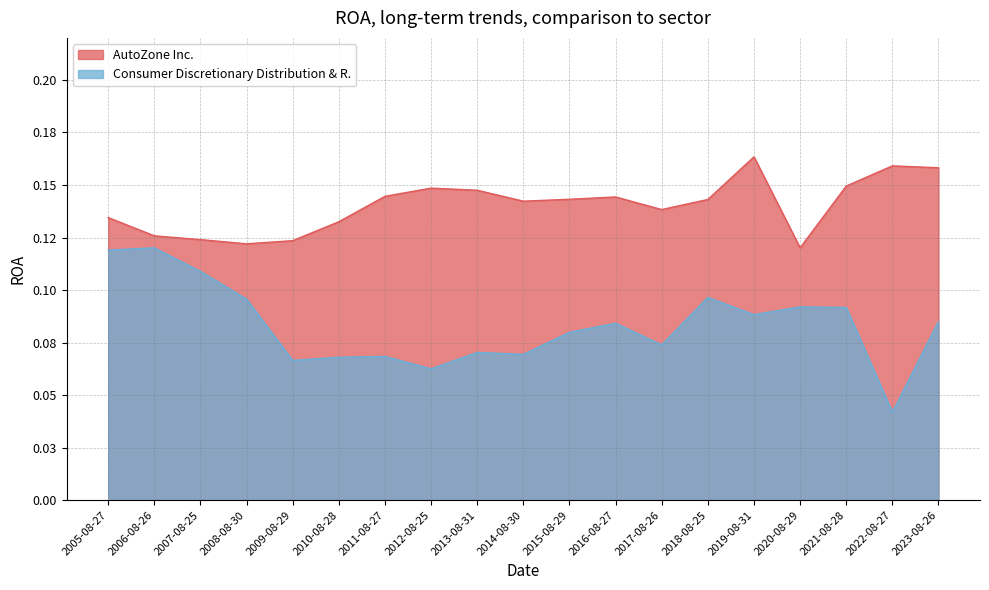

What is the greatest value displayed?

0.2